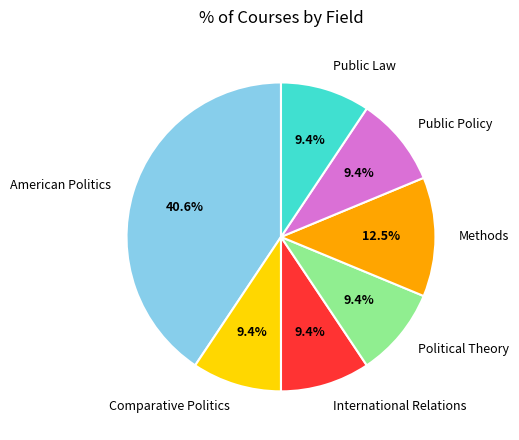

Is Public Law the majority of the pie?

No